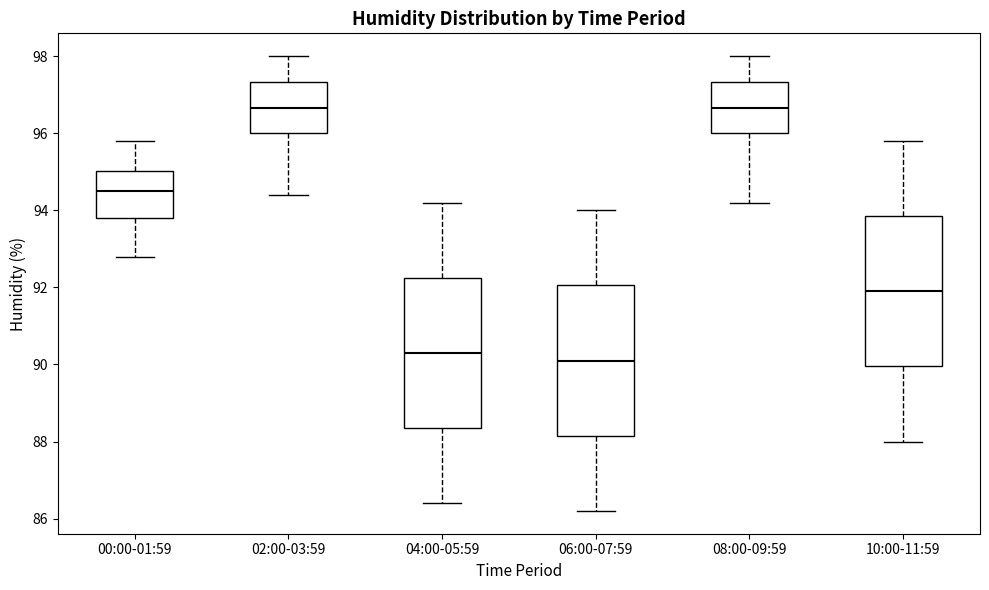

Reading left to right, transcribe this box plot: for each box, give where its median line is, the range the box spans, and where its two whiskers end, as read against the y-axis. The values are not printed on the chart, so give them approximately, as read against the axis.

00:00-01:59: median 94.6, box 93.8 to 95.0, whiskers 92.8 to 95.8
02:00-03:59: median 96.6, box 96.0 to 97.4, whiskers 94.4 to 98.0
04:00-05:59: median 90.4, box 88.4 to 92.2, whiskers 86.4 to 94.2
06:00-07:59: median 90.2, box 88.2 to 92.0, whiskers 86.2 to 94.0
08:00-09:59: median 96.6, box 96.0 to 97.4, whiskers 94.2 to 98.0
10:00-11:59: median 92.0, box 90.0 to 93.8, whiskers 88.0 to 95.8